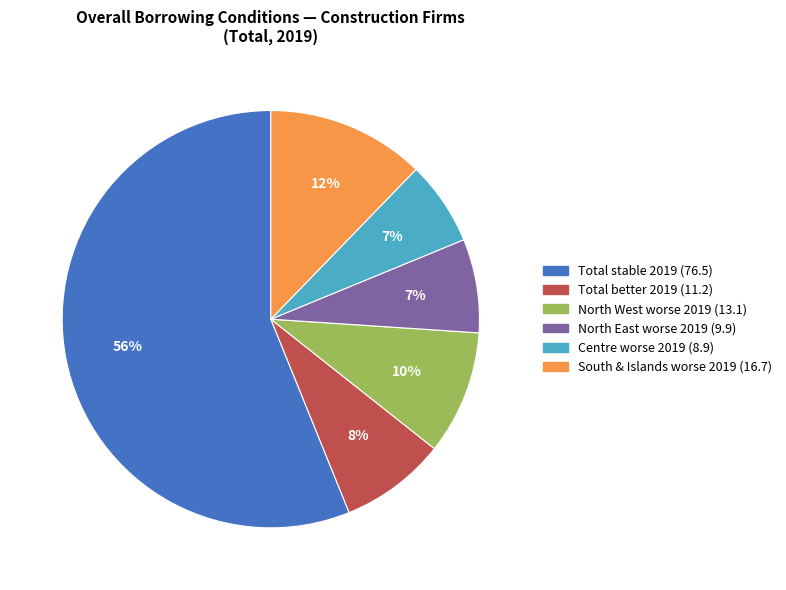

To the nearest percent, what is the average slice percentage?

17%